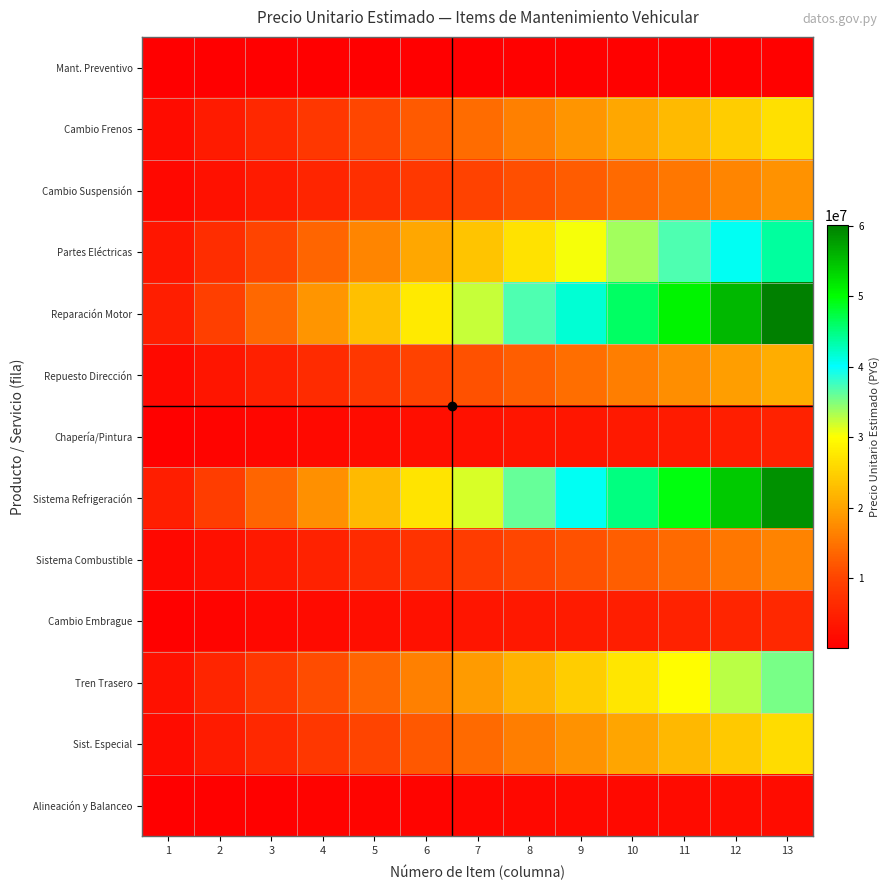

Reading left to right, what are all the values shown in this chart?

Mant. Preventivo: 1=38970.5	2=77941.1	3=116911.6	4=155882.2	5=194852.7	6=233823.2	7=272793.8	8=311764.3	9=350734.8	10=389705.4	11=428675.9	12=467646.5	13=506617.0
Cambio Frenos: 1=2044295.2	2=4088590.3	3=6132885.5	4=8177180.6	5=10221475.8	6=12265770.9	7=14310066.1	8=16354361.2	9=18398656.4	10=20442951.5	11=22487246.7	12=24531541.8	13=26575837.0
Cambio Suspensión: 1=1395235.0	2=2790470.0	3=4185705.0	4=5580940.0	5=6976175.0	6=8371410.0	7=9766645.0	8=11161880.0	9=12557115.0	10=13952350.0	11=15347585.0	12=16742820.0	13=18138055.0
Partes Eléctricas: 1=3371953.5	2=6743907.1	3=10115860.6	4=13487814.2	5=16859767.7	6=20231721.2	7=23603674.8	8=26975628.3	9=30347581.8	10=33719535.4	11=37091488.9	12=40463442.5	13=43835396.0
Reparación Motor: 1=4626445.4	2=9252890.8	3=13879336.2	4=18505781.5	5=23132226.9	6=27758672.3	7=32385117.7	8=37011563.1	9=41638008.5	10=46264453.8	11=50890899.2	12=55517344.6	13=60143790.0
Repuesto Dirección: 1=1615553.6	2=3231107.2	3=4846660.8	4=6462214.5	5=8077768.1	6=9693321.7	7=11308875.3	8=12924428.9	9=14539982.5	10=16155536.2	11=17771089.8	12=19386643.4	13=21002197.0
Chapería/Pintura: 1=387393.4	2=774786.8	3=1162180.2	4=1549573.5	5=1936966.9	6=2324360.3	7=2711753.7	8=3099147.1	9=3486540.5	10=3873933.8	11=4261327.2	12=4648720.6	13=5036114.0
Sistema Refrigeración: 1=4507042.1	2=9014084.2	3=13521126.2	4=18028168.3	5=22535210.4	6=27042252.5	7=31549294.5	8=36056336.6	9=40563378.7	10=45070420.8	11=49577462.8	12=54084504.9	13=58591547.0
Sistema Combustible: 1=1278767.9	2=2557535.8	3=3836303.8	4=5115071.7	5=6393839.6	6=7672607.5	7=8951375.5	8=10230143.4	9=11508911.3	10=12787679.2	11=14066447.2	12=15345215.1	13=16623983.0
Cambio Embrague: 1=470434.7	2=940869.4	3=1411304.1	4=1881738.8	5=2352173.5	6=2822608.2	7=3293042.8	8=3763477.5	9=4233912.2	10=4704346.9	11=5174781.6	12=5645216.3	13=6115651.0
Tren Trasero: 1=2727804.1	2=5455608.2	3=8183412.2	4=10911216.3	5=13639020.4	6=16366824.5	7=19094628.5	8=21822432.6	9=24550236.7	10=27278040.8	11=30005844.8	12=32733648.9	13=35461453.0
Sist. Especial: 1=2015869.9	2=4031739.8	3=6047609.8	4=8063479.7	5=10079349.6	6=12095219.5	7=14111089.5	8=16126959.4	9=18142829.3	10=20158699.2	11=22174569.2	12=24190439.1	13=26206309.0
Alineación y Balanceo: 1=160978.0	2=321956.0	3=482934.0	4=643912.0	5=804890.0	6=965868.0	7=1126846.0	8=1287824.0	9=1448802.0	10=1609780.0	11=1770758.0	12=1931736.0	13=2092714.0